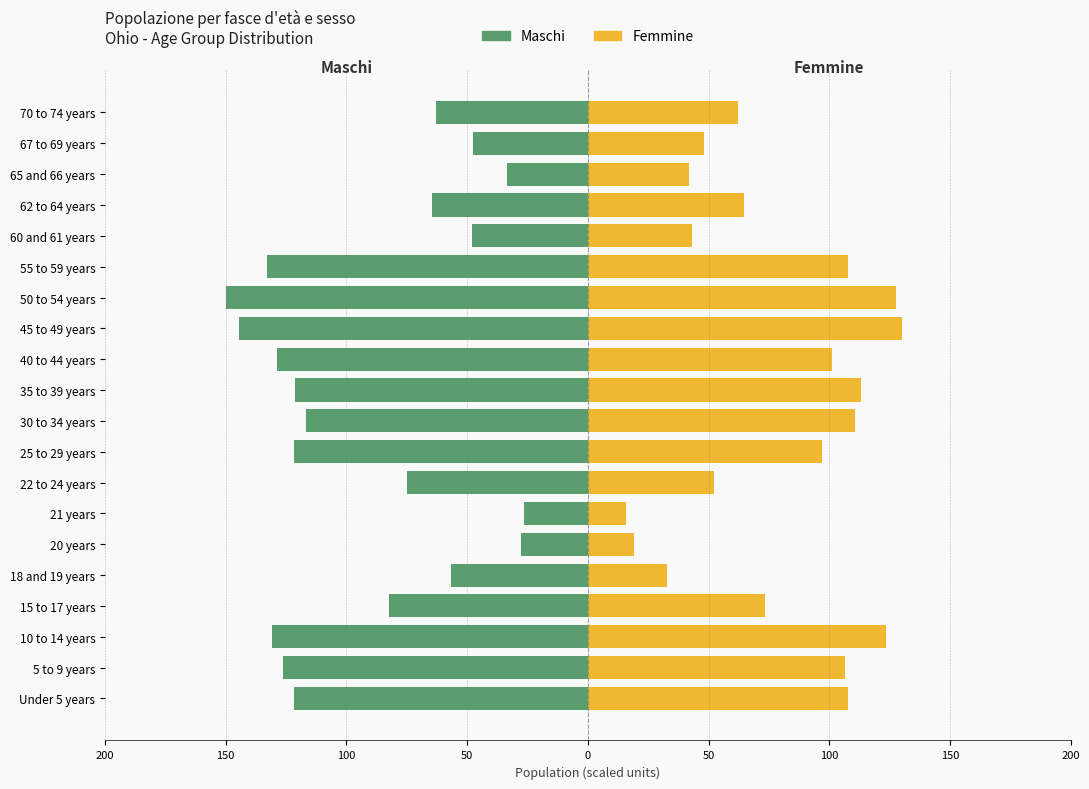

Is it true that Femmine equals 127.6 at 50 to 54 years?

True